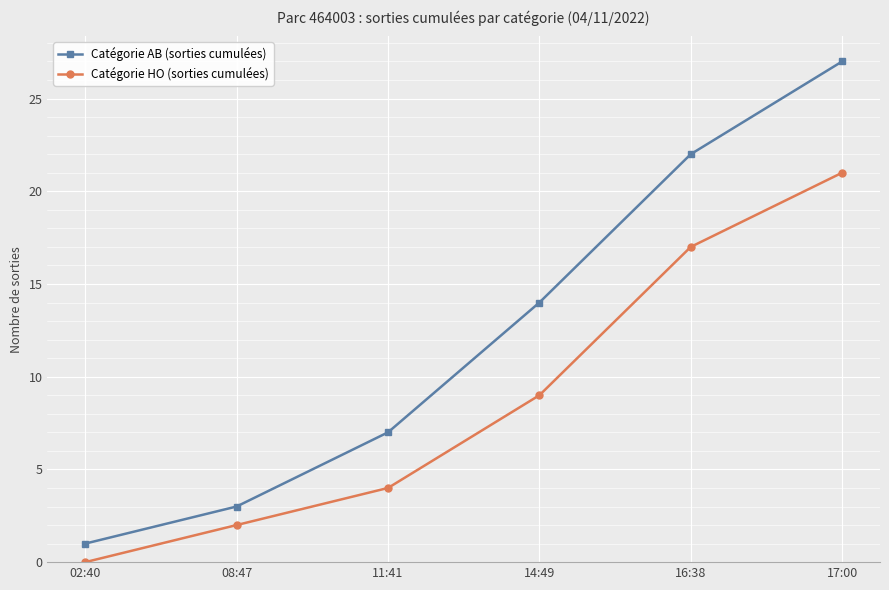

Which series has the largest range (max minus min)?

Catégorie AB (sorties cumulées)